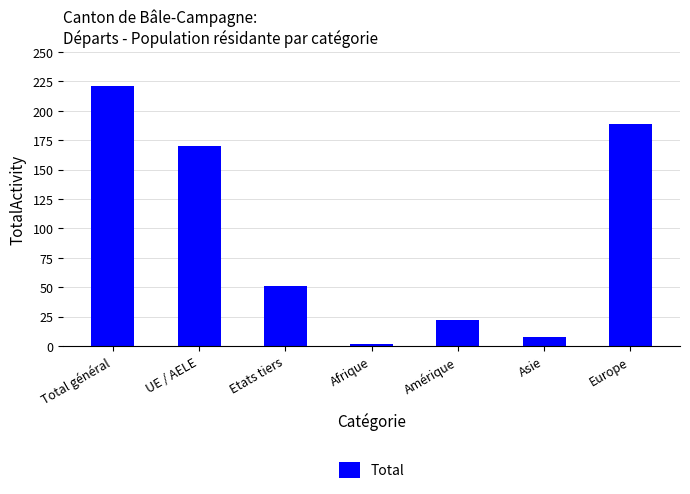

What is the difference between the second highest and second lowest values?

181